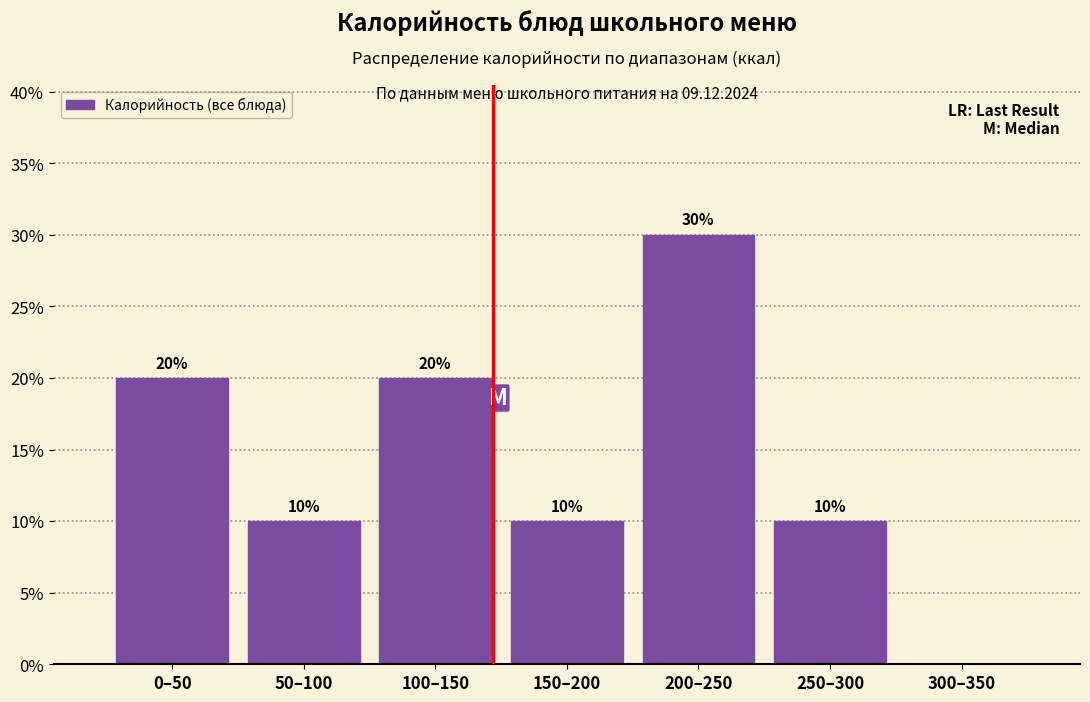

Reading left to right, list all the values displayed in this chart.

0–50=20	50–100=10	100–150=20	150–200=10	200–250=30	250–300=10	300–350=0